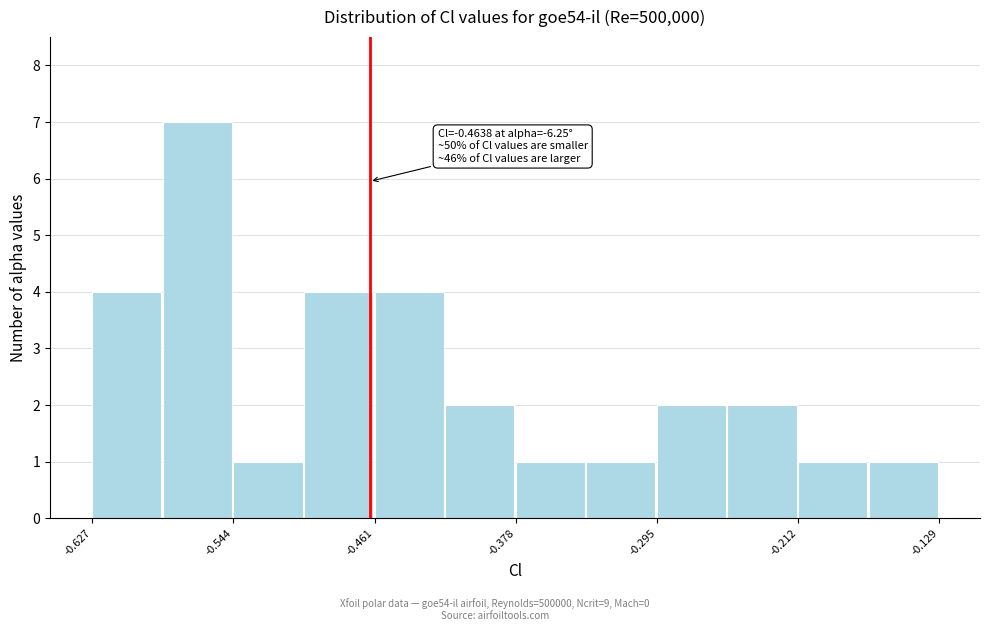

Over which range of the x-axis is the bar tallest?

-0.59 to -0.54